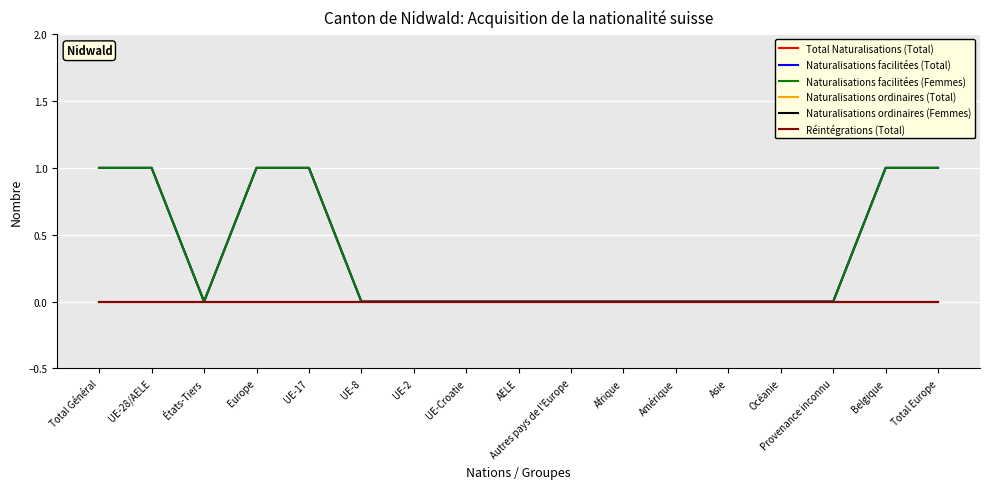

Reading right to left, extract all data points from this chart.

Total Naturalisations (Total): Total Europe=1	Belgique=1	Provenance inconnu=0	Océanie=0	Asie=0	Amérique=0	Afrique=0	Autres pays de l'Europe=0	AELE=0	UE-Croatie=0	UE-2=0	UE-8=0	UE-17=1	Europe=1	États-Tiers=0	UE-28/AELE=1	Total Général=1
Naturalisations facilitées (Total): Total Europe=1	Belgique=1	Provenance inconnu=0	Océanie=0	Asie=0	Amérique=0	Afrique=0	Autres pays de l'Europe=0	AELE=0	UE-Croatie=0	UE-2=0	UE-8=0	UE-17=1	Europe=1	États-Tiers=0	UE-28/AELE=1	Total Général=1
Naturalisations facilitées (Femmes): Total Europe=1	Belgique=1	Provenance inconnu=0	Océanie=0	Asie=0	Amérique=0	Afrique=0	Autres pays de l'Europe=0	AELE=0	UE-Croatie=0	UE-2=0	UE-8=0	UE-17=1	Europe=1	États-Tiers=0	UE-28/AELE=1	Total Général=1
Naturalisations ordinaires (Total): Total Europe=0	Belgique=0	Provenance inconnu=0	Océanie=0	Asie=0	Amérique=0	Afrique=0	Autres pays de l'Europe=0	AELE=0	UE-Croatie=0	UE-2=0	UE-8=0	UE-17=0	Europe=0	États-Tiers=0	UE-28/AELE=0	Total Général=0
Naturalisations ordinaires (Femmes): Total Europe=0	Belgique=0	Provenance inconnu=0	Océanie=0	Asie=0	Amérique=0	Afrique=0	Autres pays de l'Europe=0	AELE=0	UE-Croatie=0	UE-2=0	UE-8=0	UE-17=0	Europe=0	États-Tiers=0	UE-28/AELE=0	Total Général=0
Réintégrations (Total): Total Europe=0	Belgique=0	Provenance inconnu=0	Océanie=0	Asie=0	Amérique=0	Afrique=0	Autres pays de l'Europe=0	AELE=0	UE-Croatie=0	UE-2=0	UE-8=0	UE-17=0	Europe=0	États-Tiers=0	UE-28/AELE=0	Total Général=0